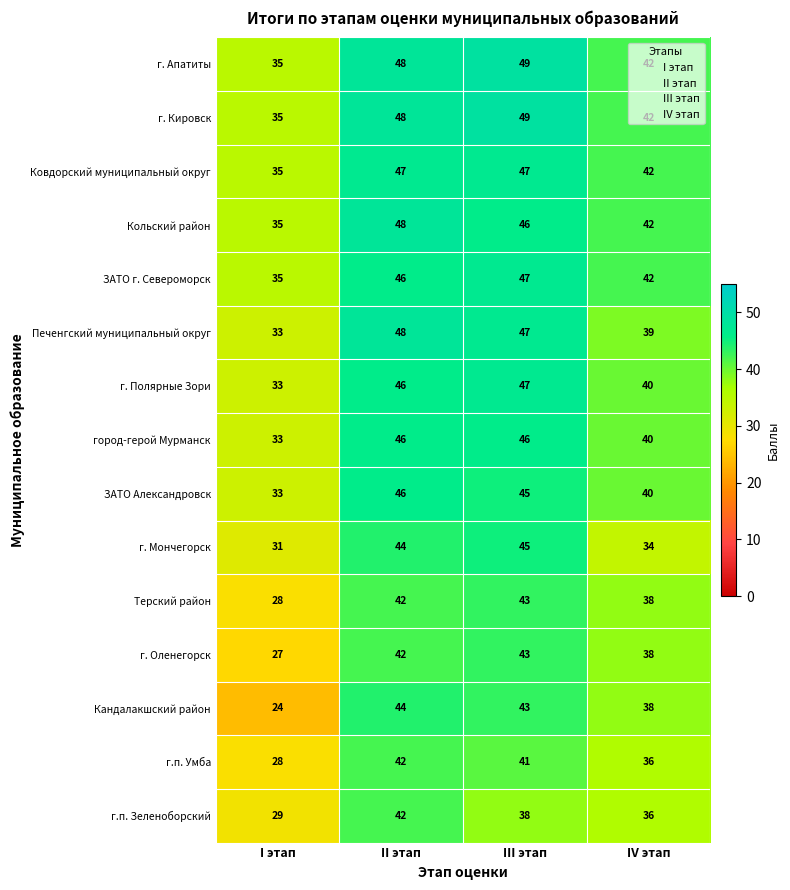

At which label does г. Кировск reach its peak?

III этап